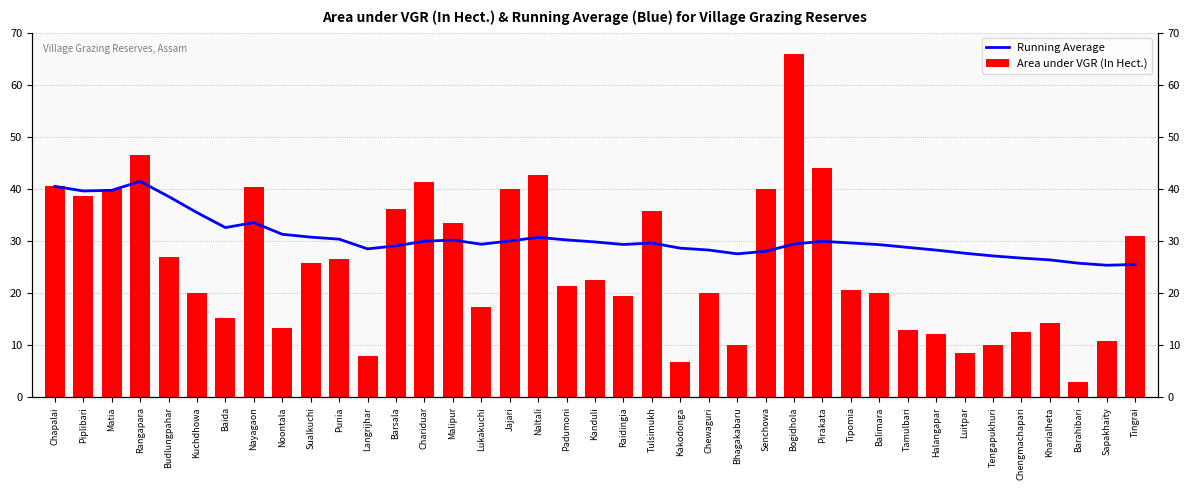

At how many categories does at least one series exceed 10?

39